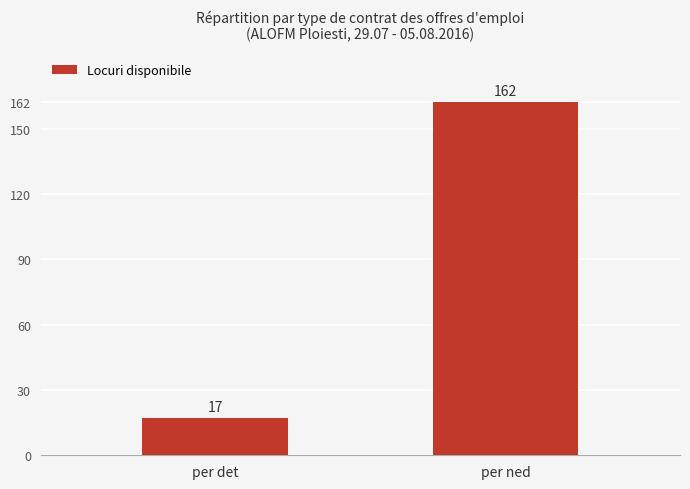

Reading right to left, what are all the values shown in this chart?

162	17